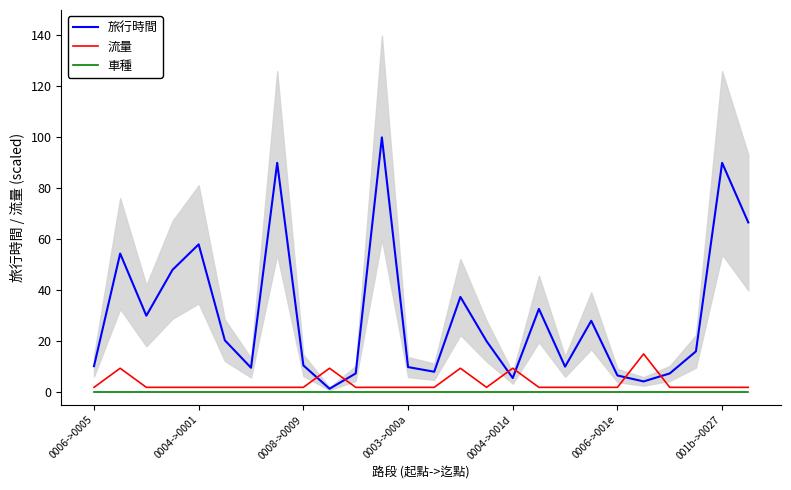

Which series has the largest total across all categories?

旅行時間